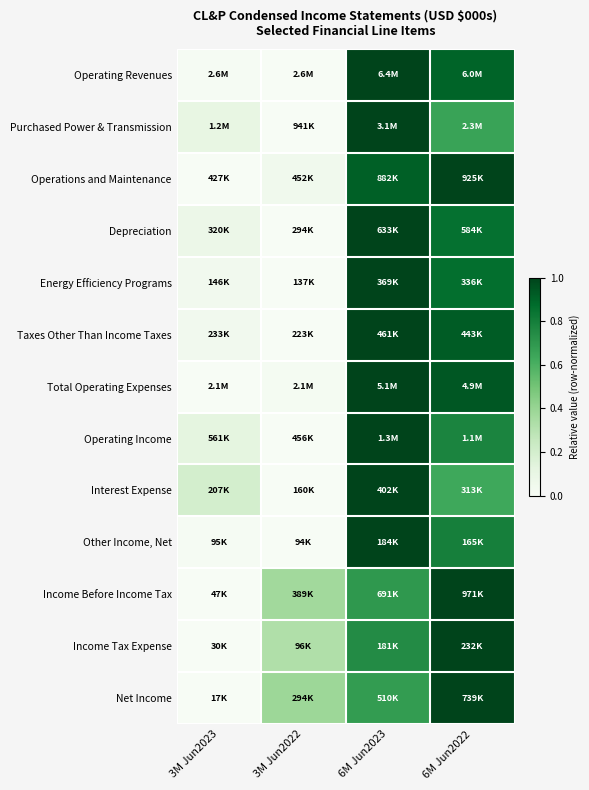

At how many categories does at least one series exceed 0?

4